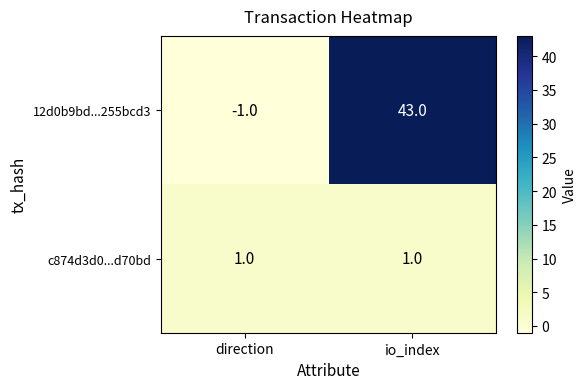

List the series in order of their peak value, lowest first.

c874d3d0...d70bd, 12d0b9bd...255bcd3